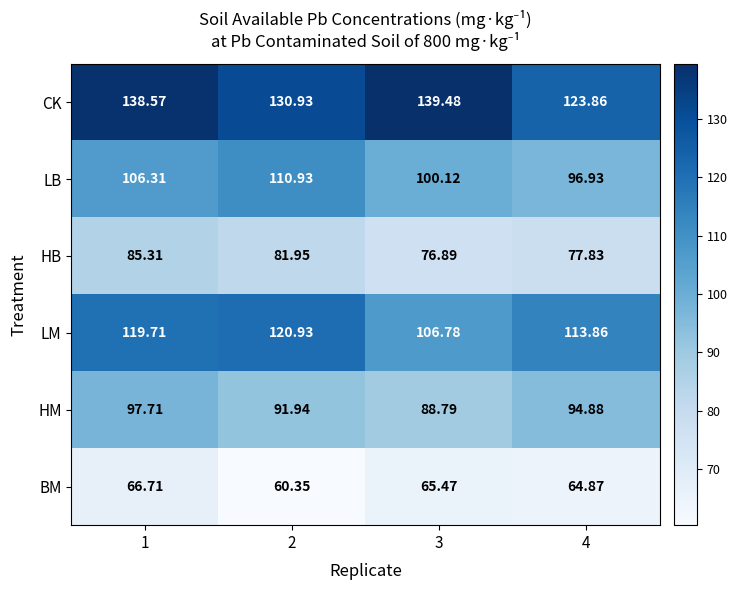

Which series has the widest spread of values?

CK